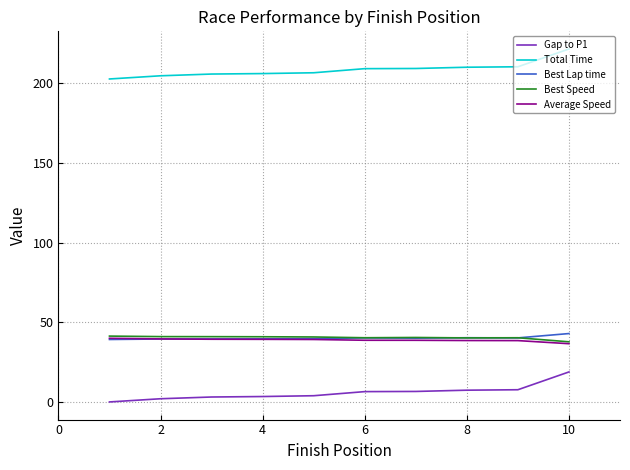

Which series has the largest total across all categories?

Total Time